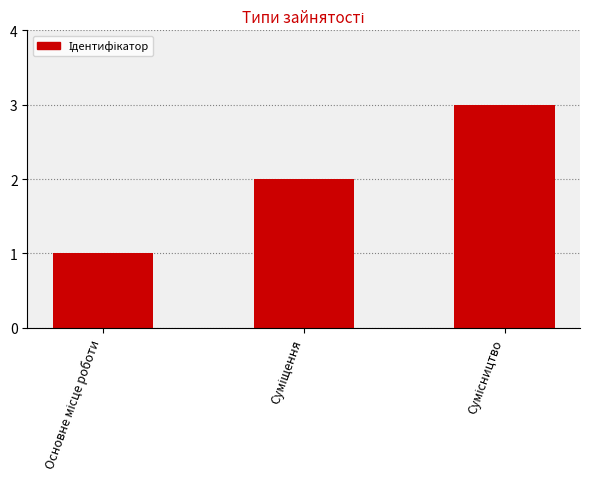

What is the greatest value displayed?

3